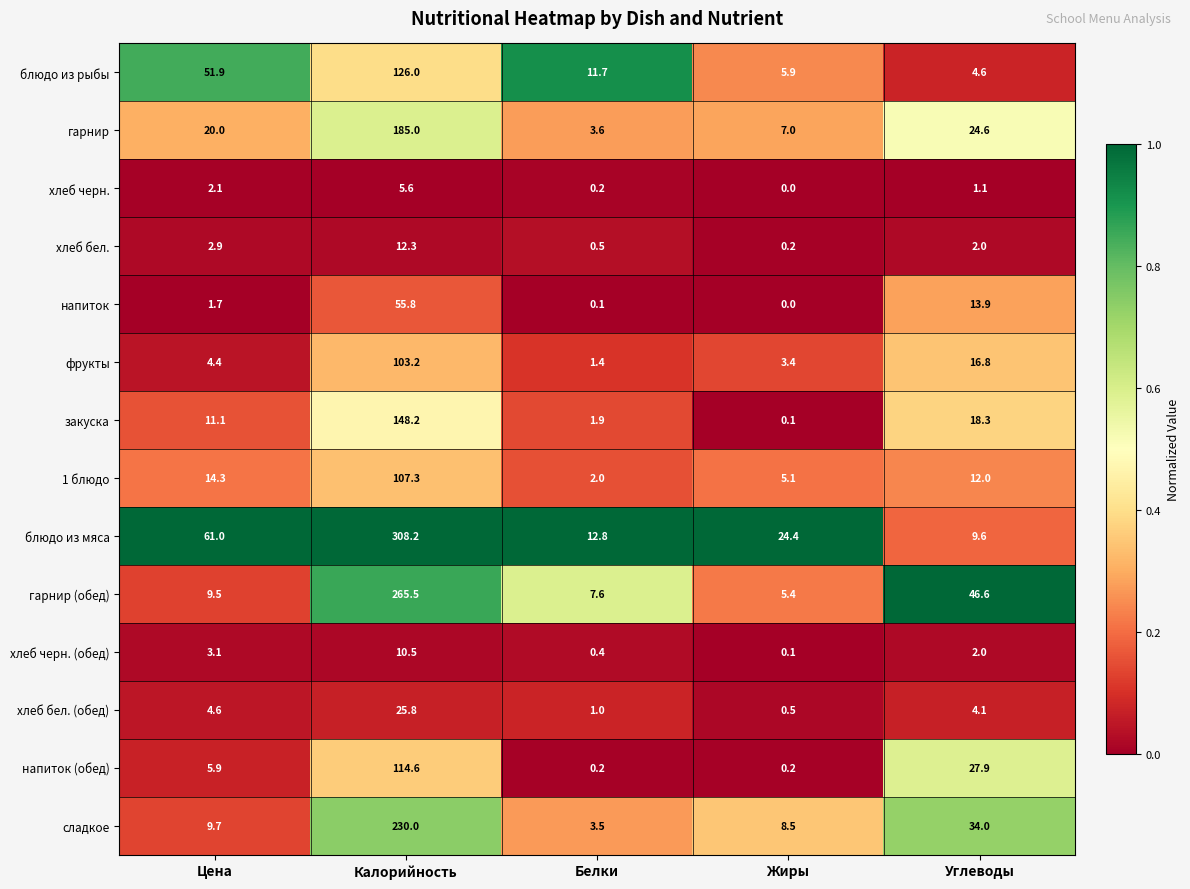

List the labels in order of блюдо из рыбы value, smallest first.

Углеводы, Жиры, Белки, Цена, Калорийность